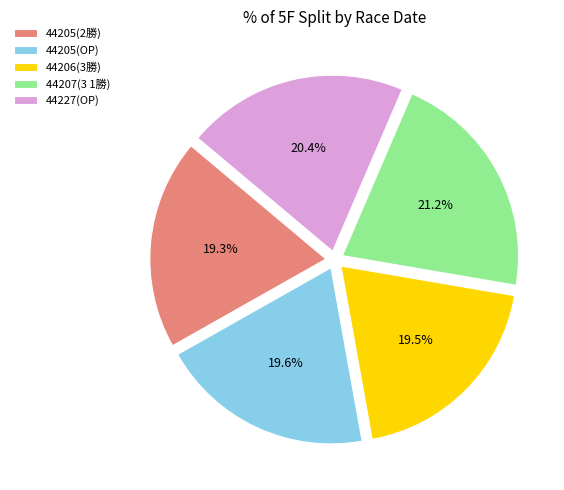

To the nearest percent, what percentage of the pie is 44207(3 1勝)?

21%